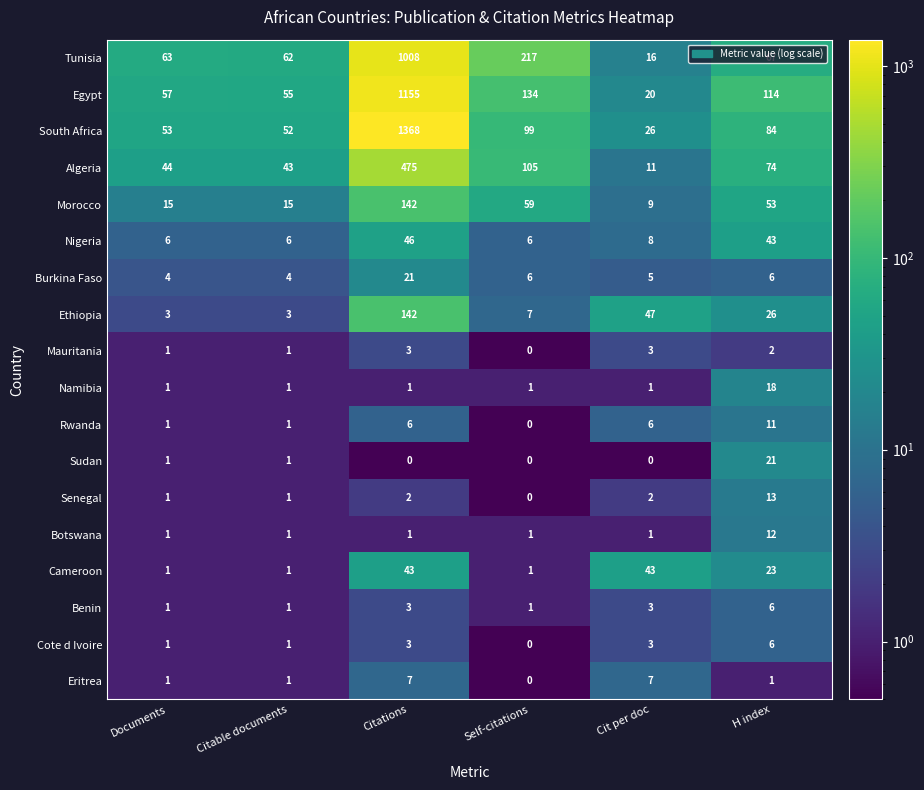

What is the total value across all series at H index?

580